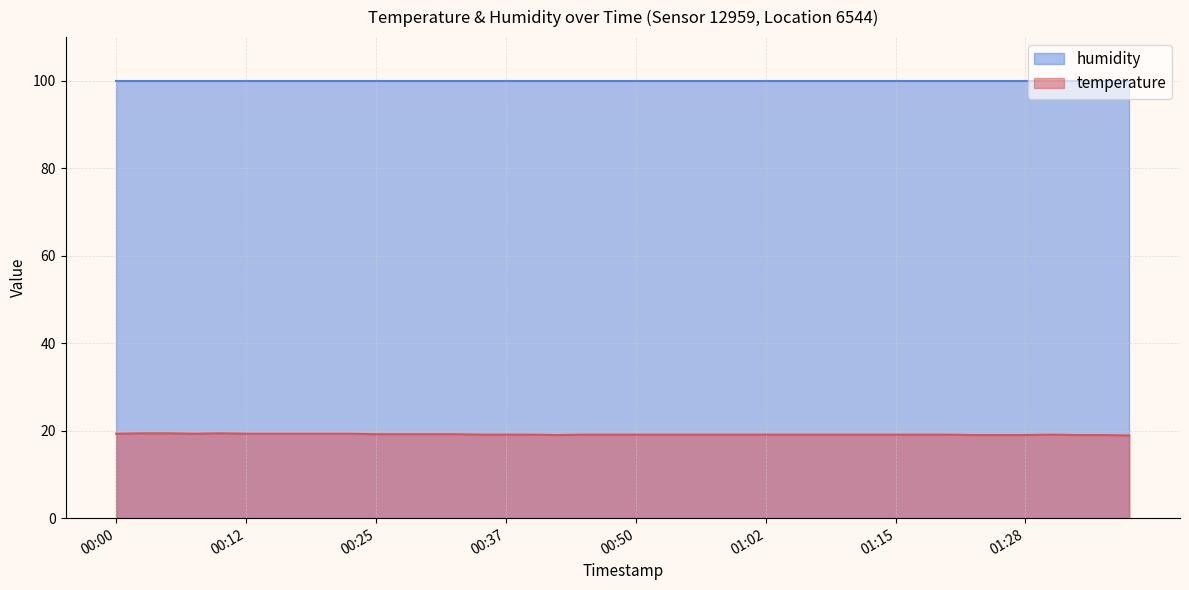

The value at 00:37 is 19.1. True or false?

True